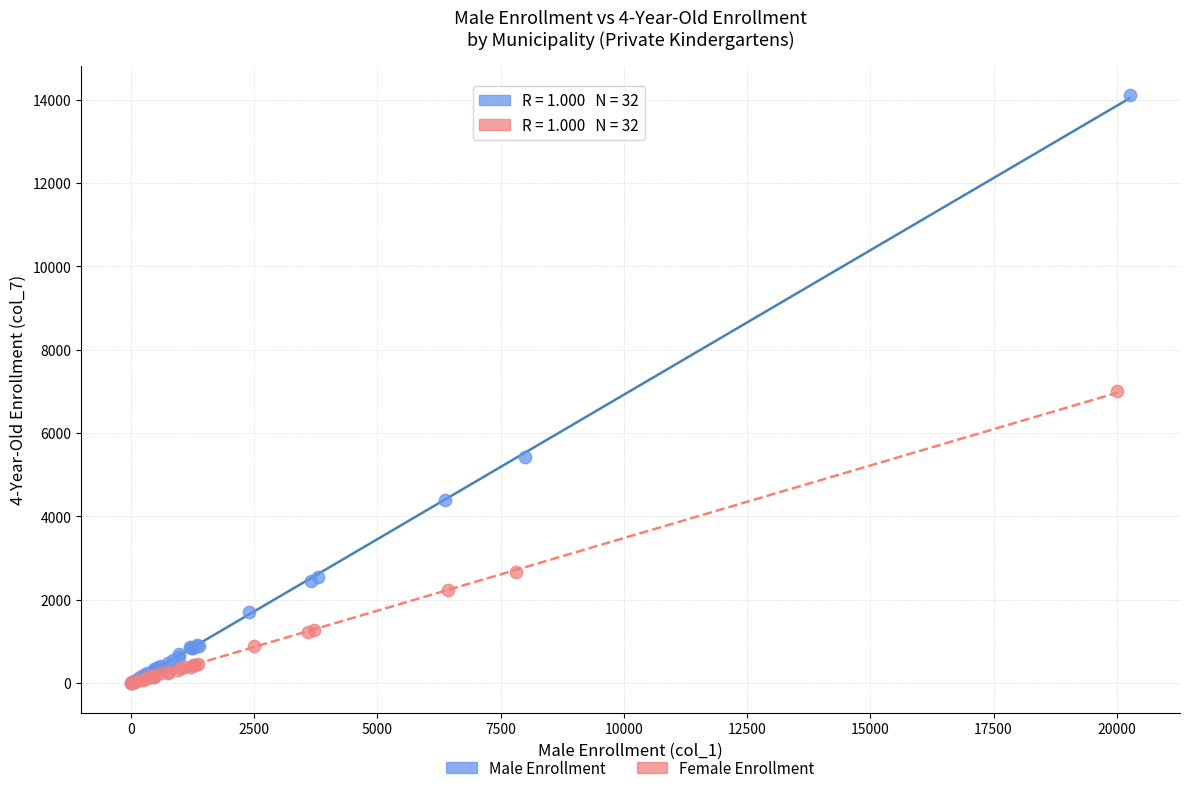

Which series reaches the maximum Y coordinate?

Male Enrollment